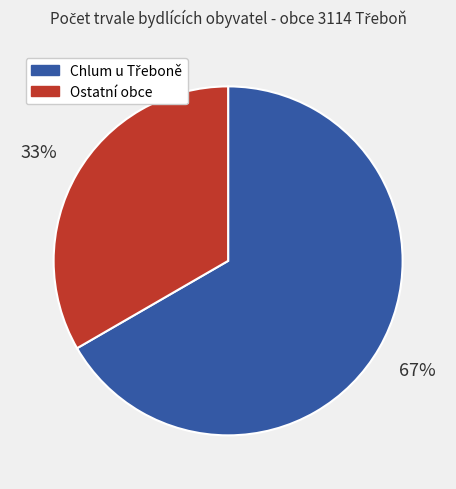

To the nearest percent, what portion does Ostatní obce represent?

33%